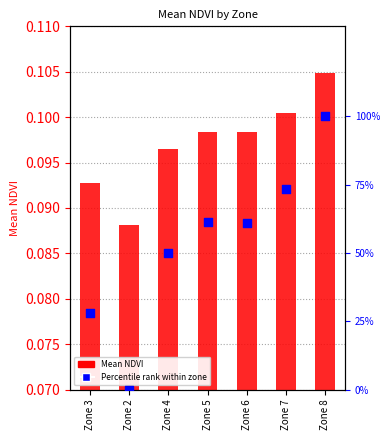

Which series reaches the maximum Y coordinate?

Percentile rank